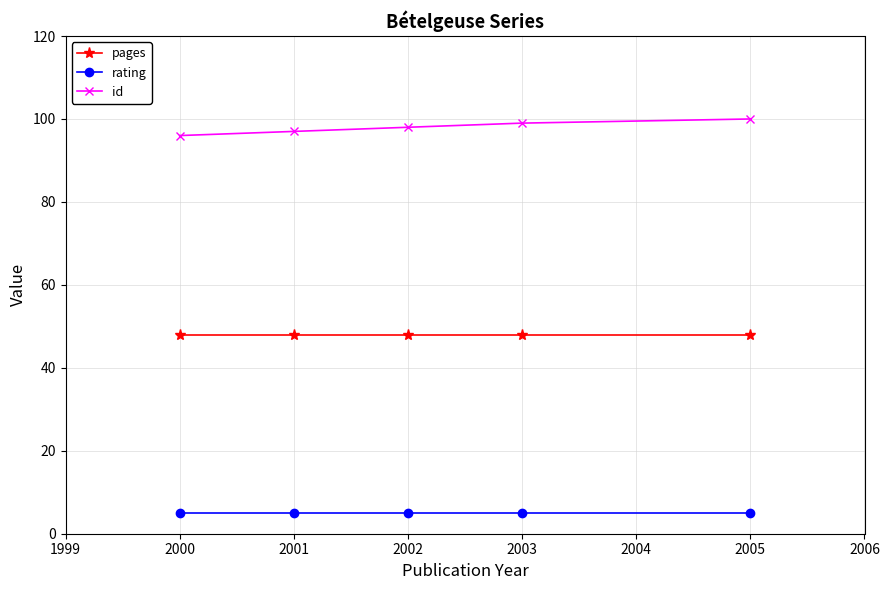

What is the difference between the highest and lowest values at 2001?

92